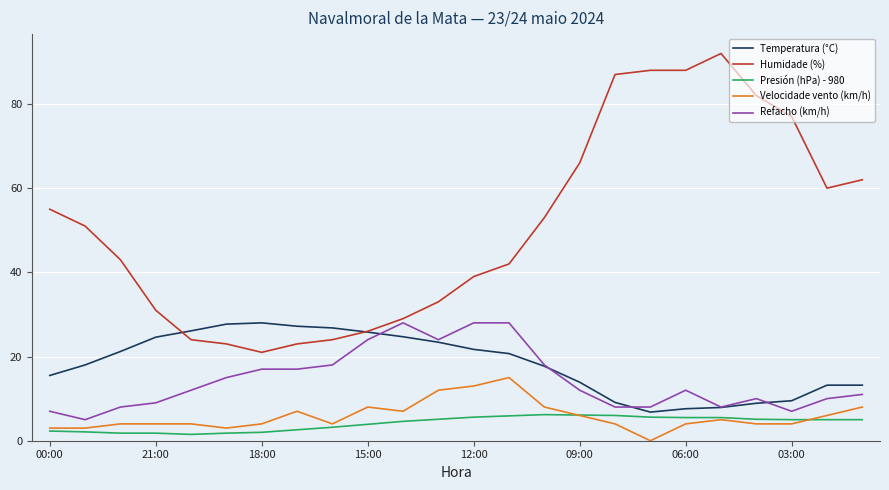

Which series has the largest range (max minus min)?

Humidade (%)